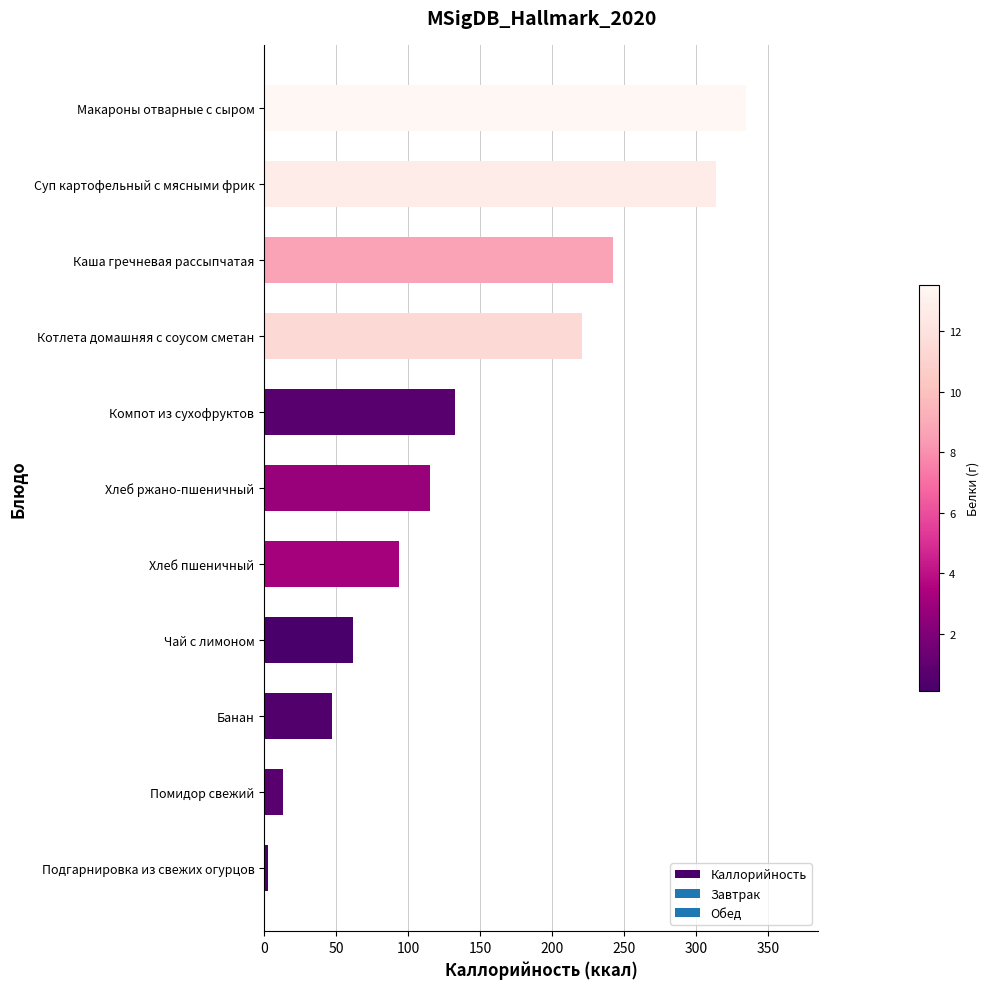

What is the sum of all values?

1578.0